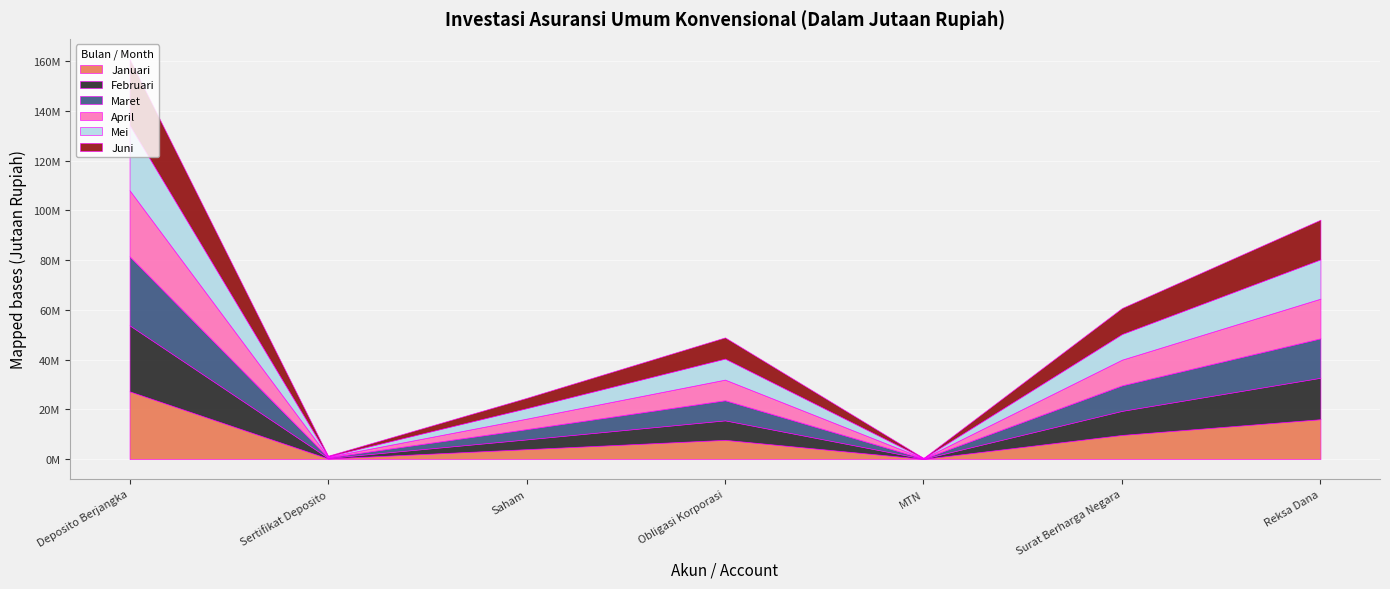

Where is the first local minimum for Februari?

Sertifikat Deposito